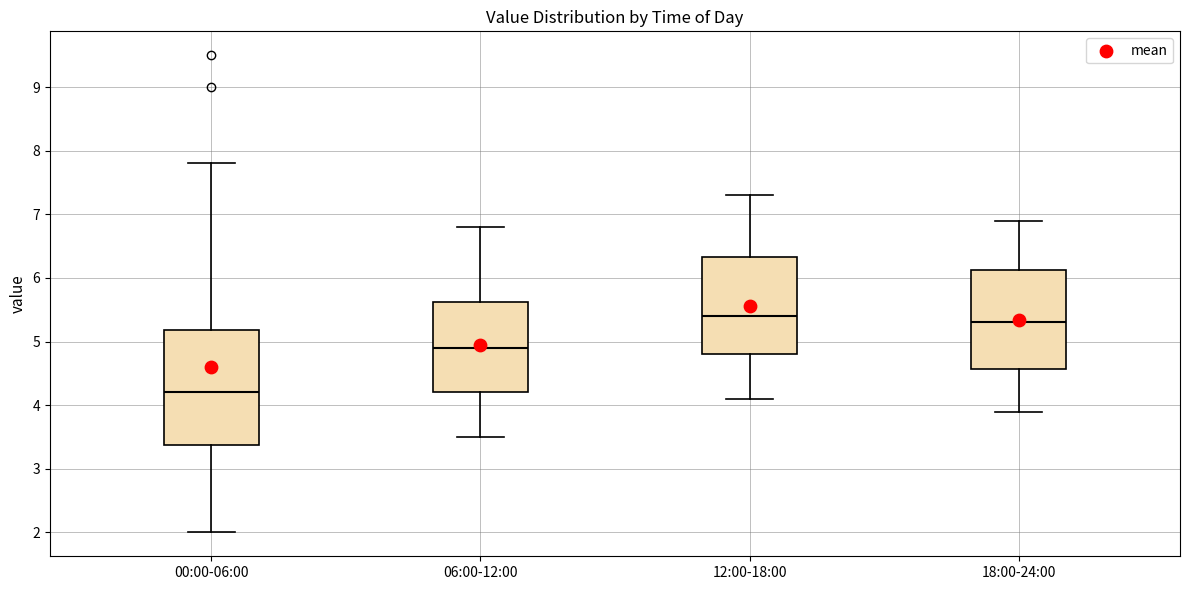

Which box's median line is the highest?

12:00-18:00